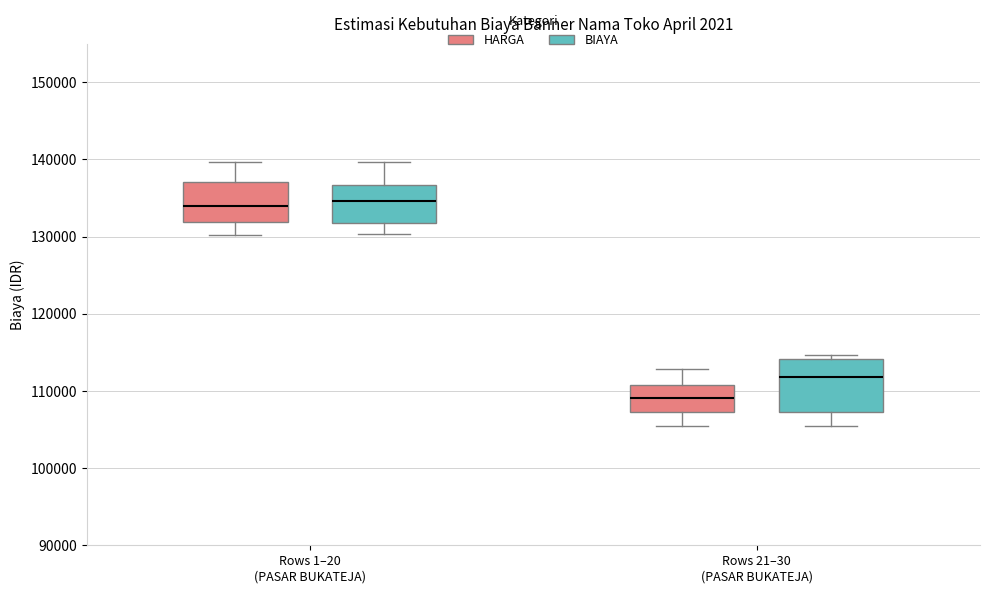

Reading left to right, transcribe this box plot: for each box, give where its median line is, the range the box spans, and where its two whiskers end, as read against the y-axis. The values are not printed on the chart, so give them approximately, as read against the axis.

Rows 1–20 (PASAR BUKATEJA) (HARGA): median 134000, box 132000 to 137000, whiskers 130000 to 140000
Rows 1–20 (PASAR BUKATEJA) (BIAYA): median 135000, box 132000 to 137000, whiskers 130000 to 140000
Rows 21–30 (PASAR BUKATEJA) (HARGA): median 109000, box 107000 to 111000, whiskers 105000 to 113000
Rows 21–30 (PASAR BUKATEJA) (BIAYA): median 112000, box 107000 to 114000, whiskers 105000 to 115000